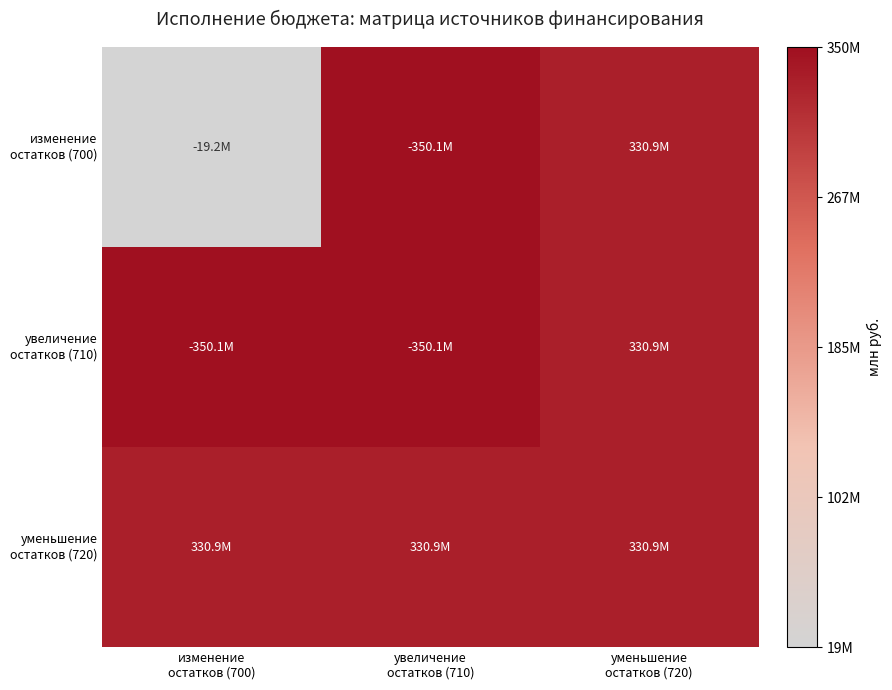

At how many categories does at least one series exceed 197039105?

3